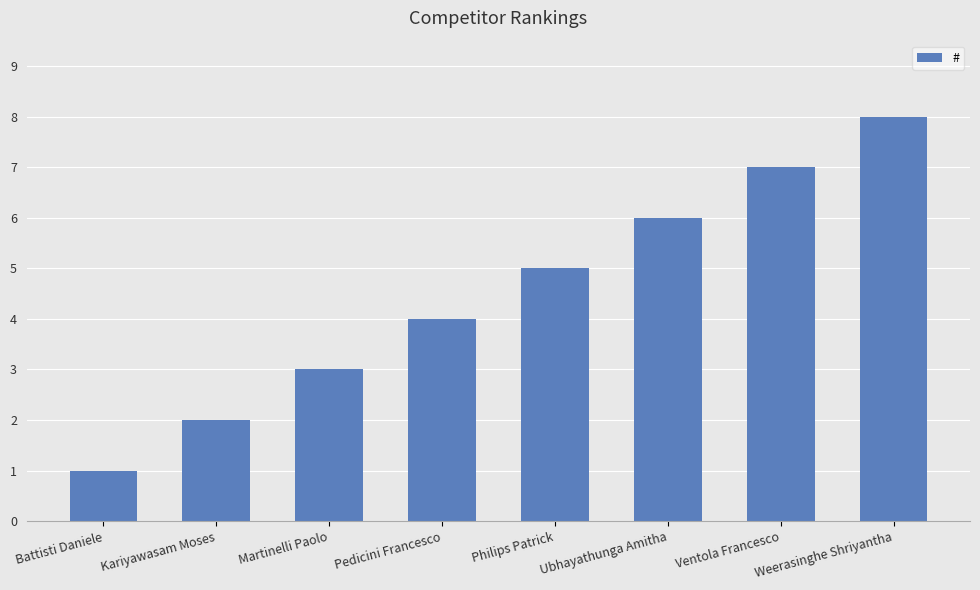

The chart shows a value of 7 at Ventola Francesco. True or false?

True